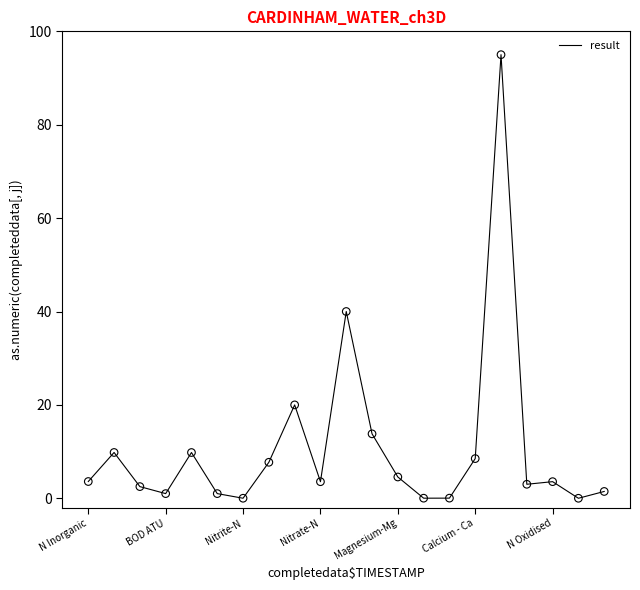

What is the greatest value displayed?

95.0